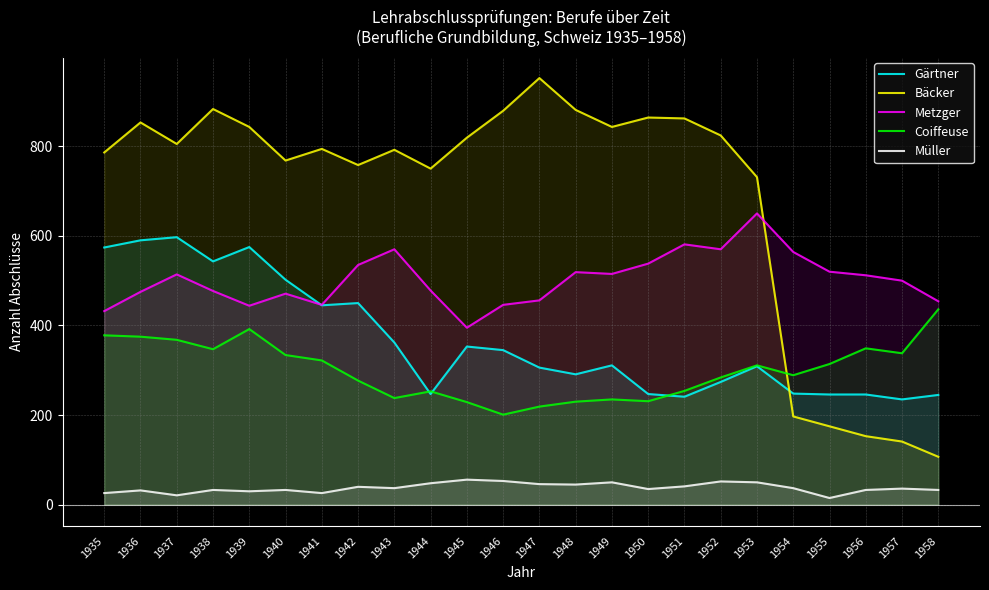

Which series has the largest range (max minus min)?

Bäcker